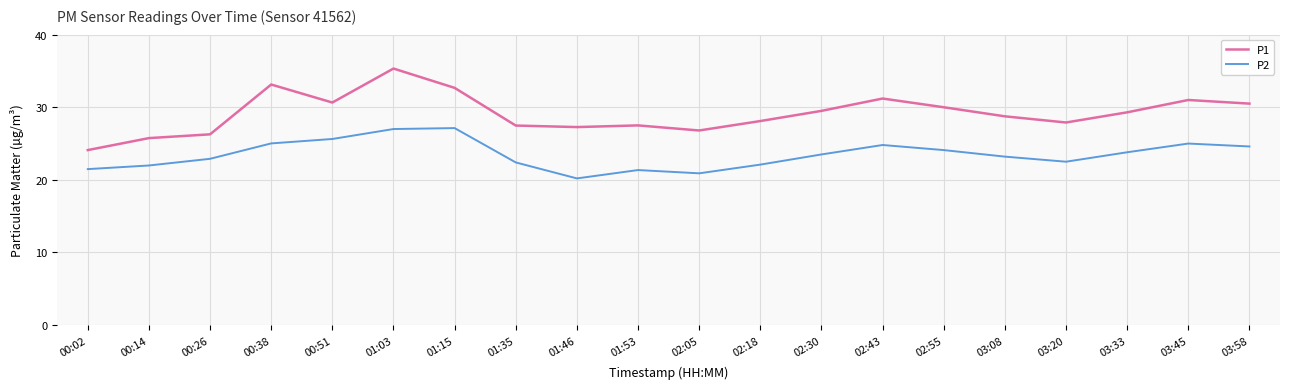

True or false: P1 has a value of 7.4 at 01:15.

False